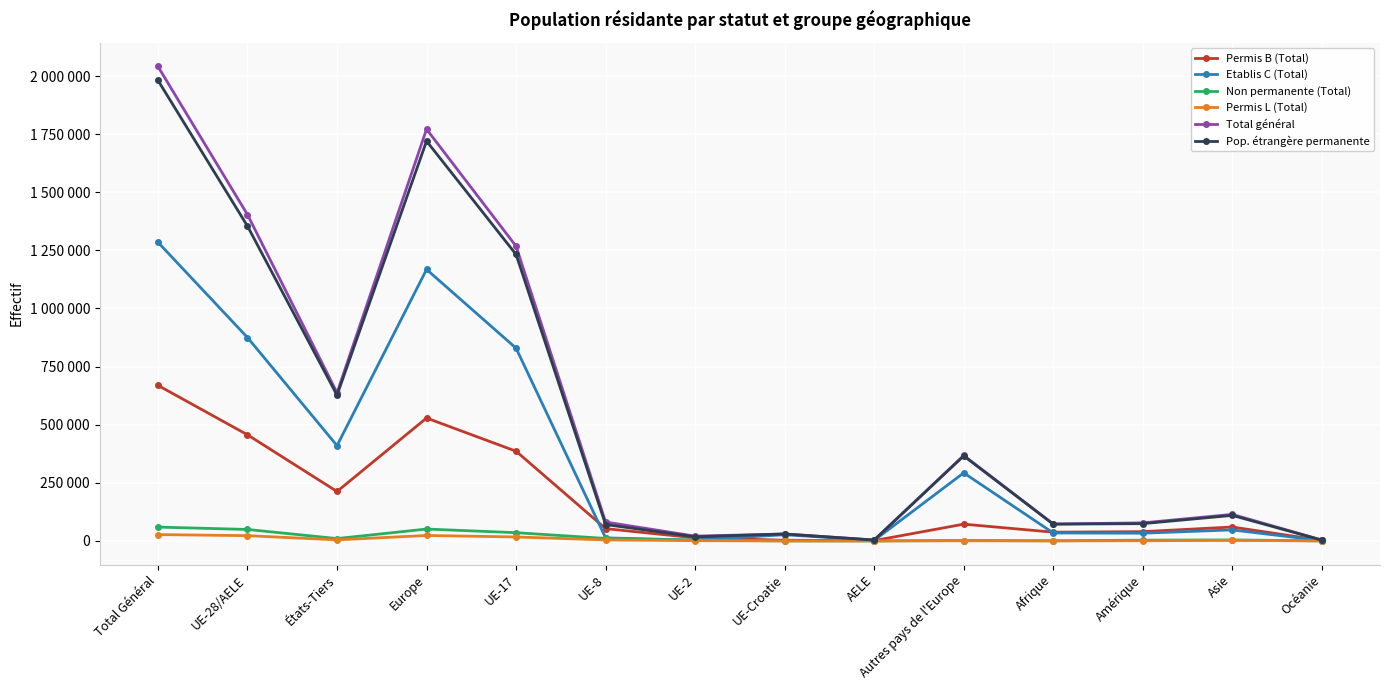

What is the total value across all series at UE-28/AELE?

4161742